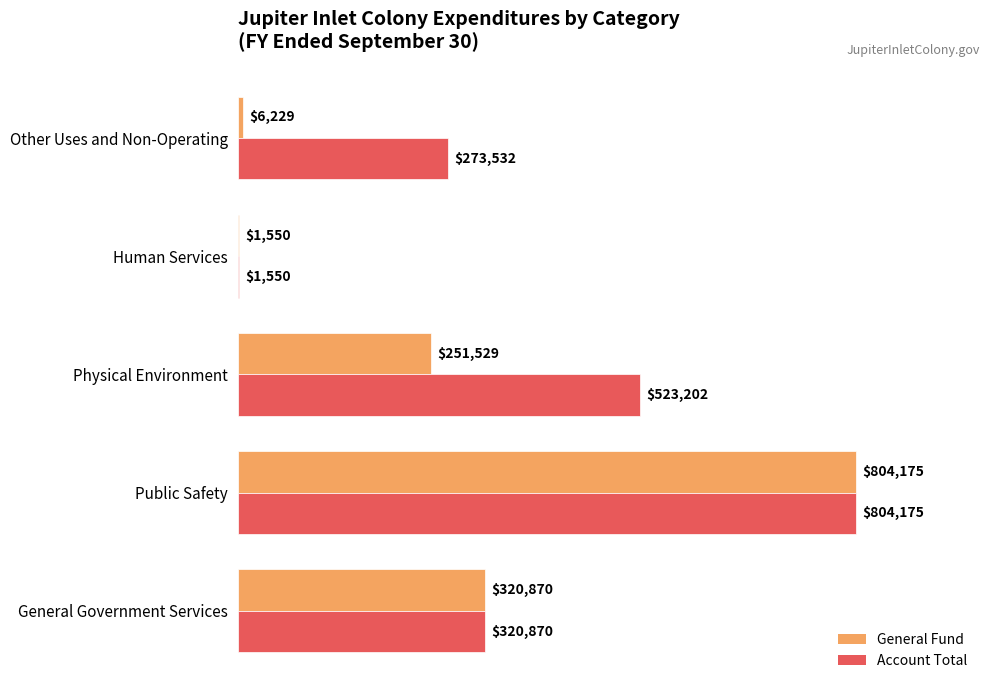

What are all the series names shown in the legend?

General Fund, Account Total